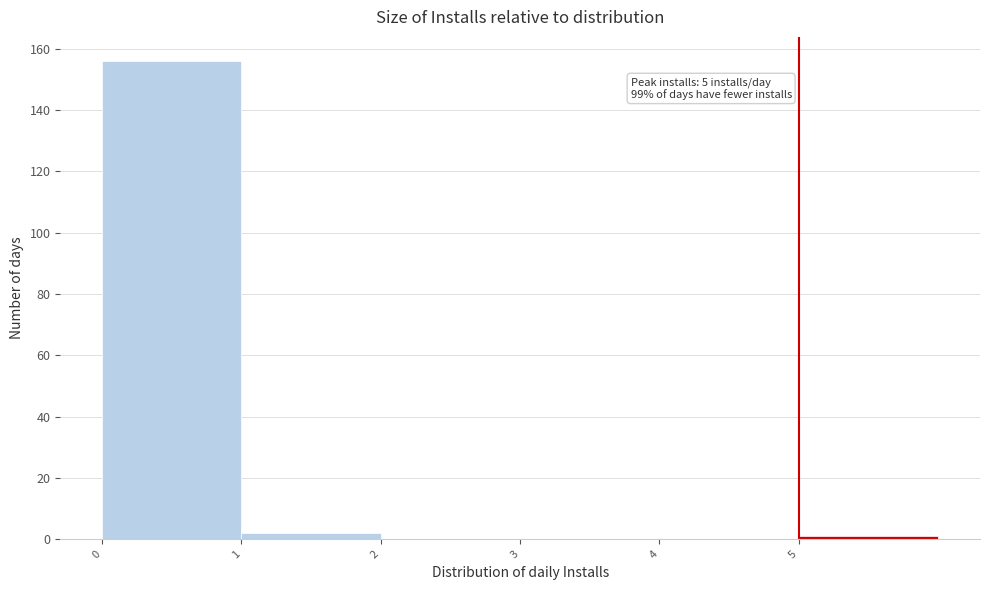

Which range on the x-axis has the tallest bar?

0 to 1